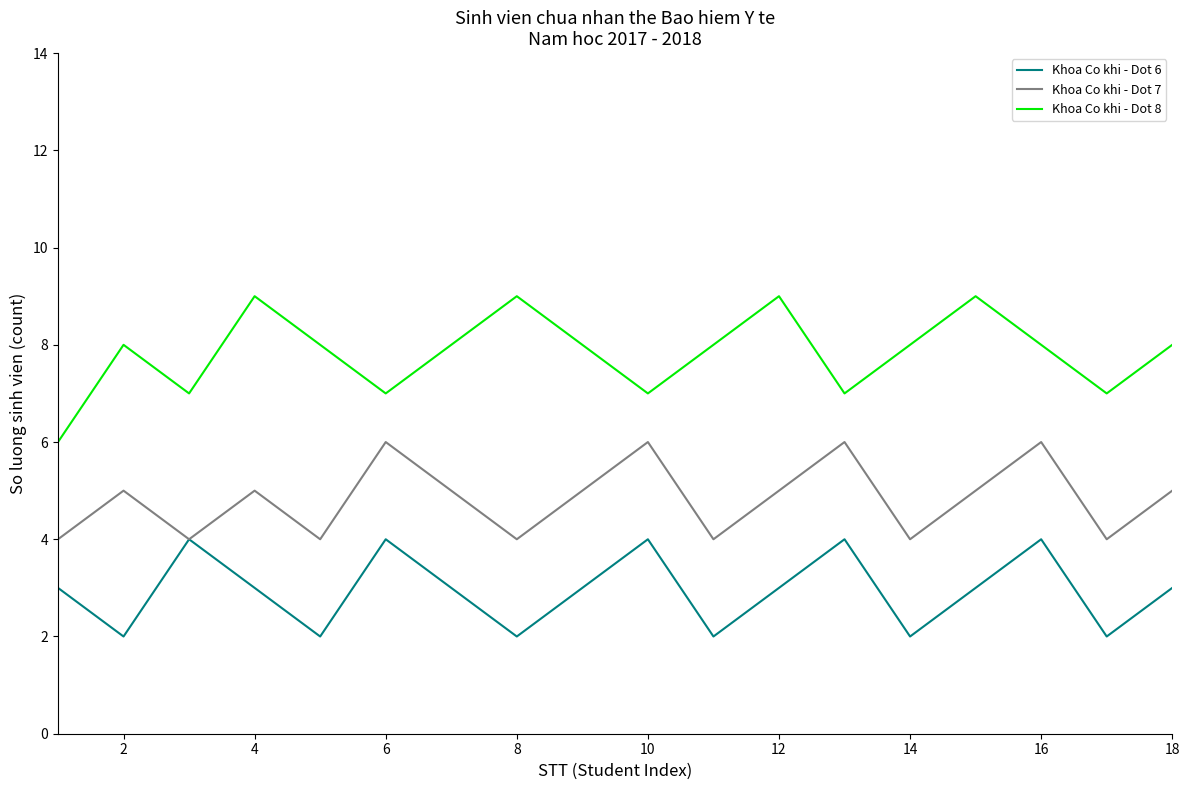

Which series has the largest total across all categories?

Khoa Co khi - Dot 8